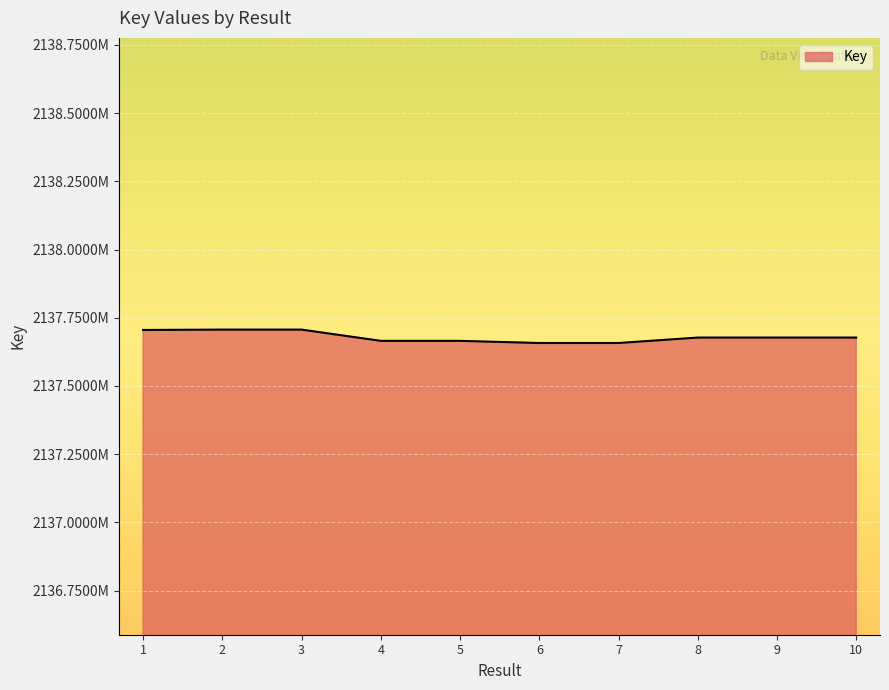

What is the difference between the maximum and minimum values?

49102